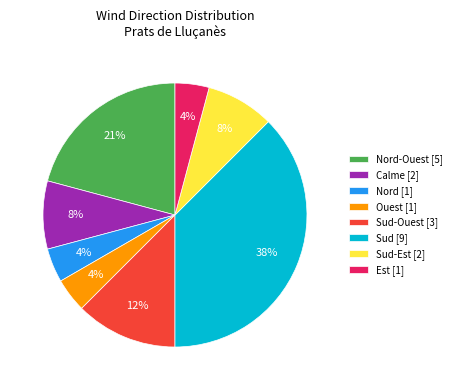

To the nearest percent, what is the average slice percentage?

12%